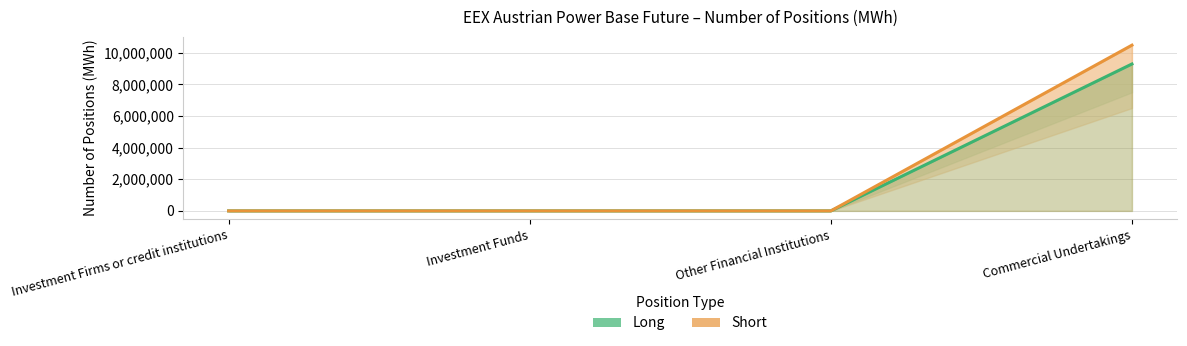

Which series has the largest range (max minus min)?

Short